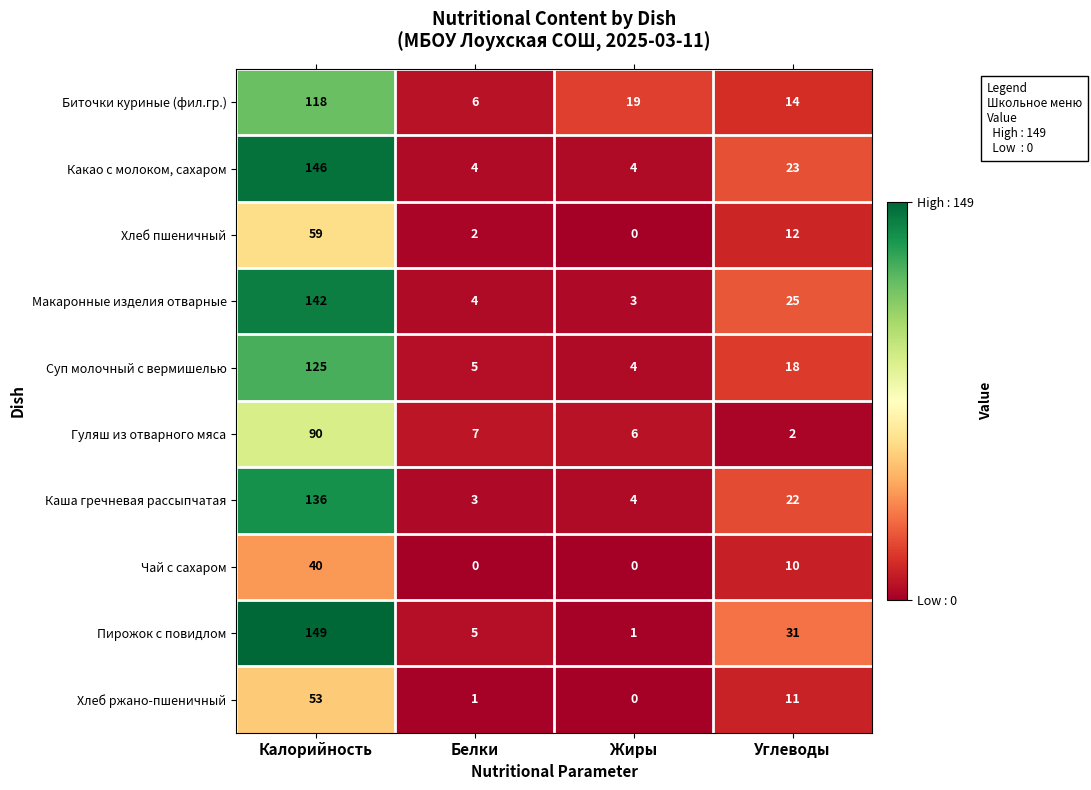

Which series changed the most between Белки and Жиры?

Биточки куриные (фил.гр.)